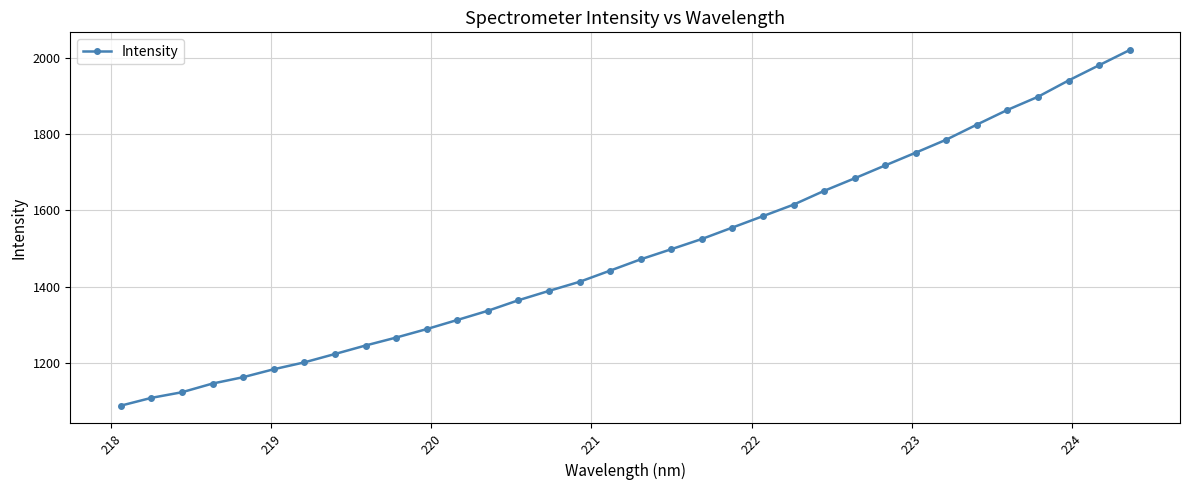

What is the value of the 16th point from the left?

1412.7